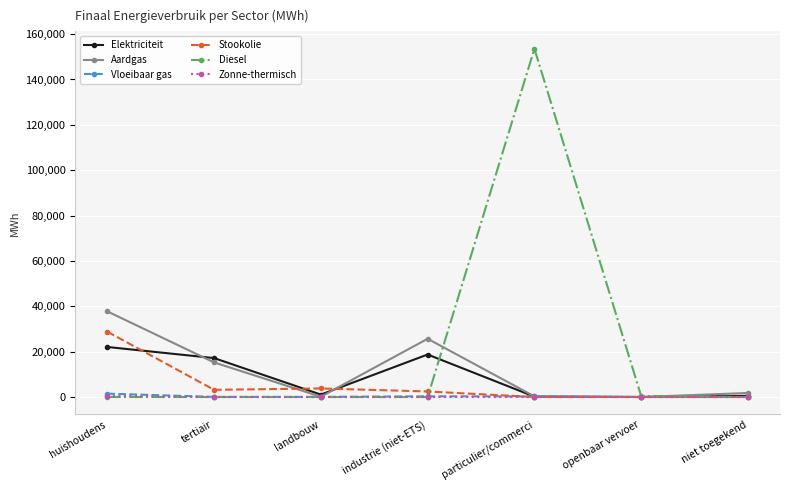

What is the value of the Elektriciteit point at the 6th from the left?

5.6